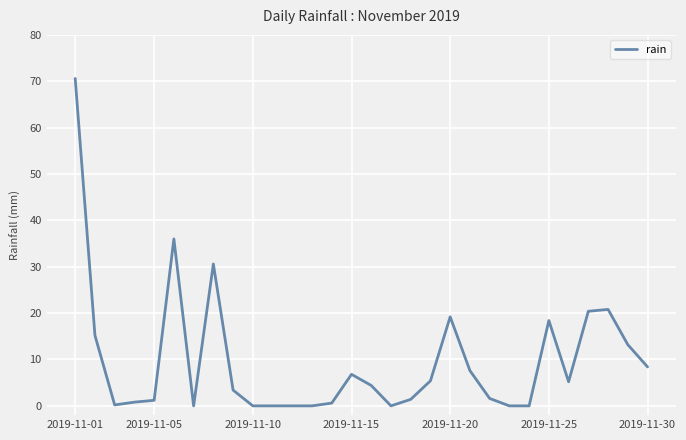

What is the greatest value displayed?

70.6